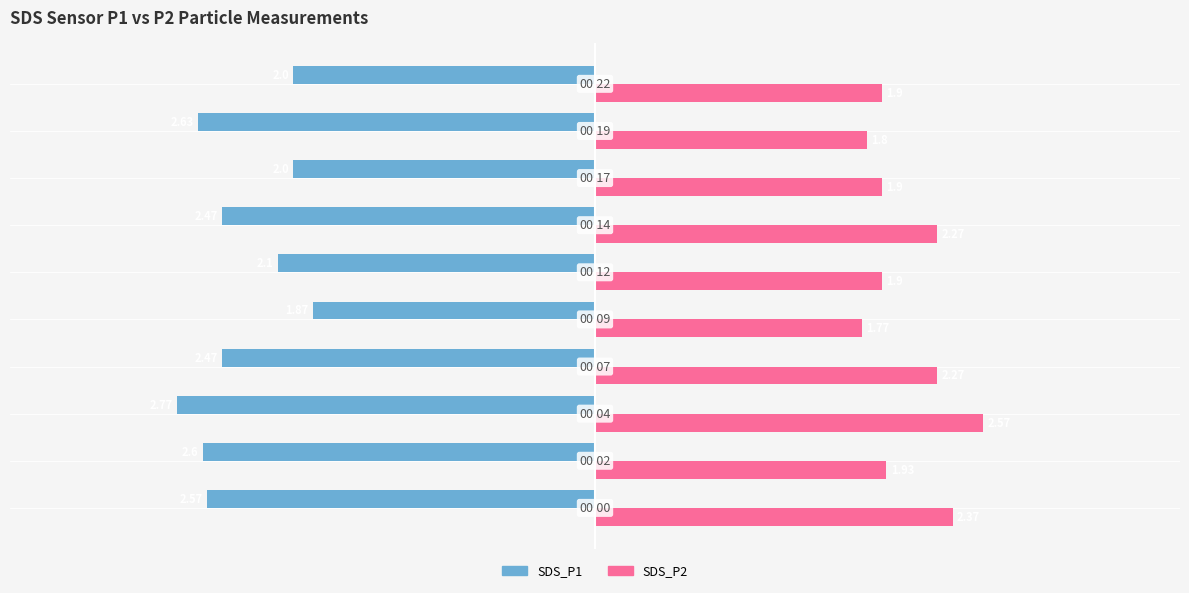

How many data points does each series have?

10